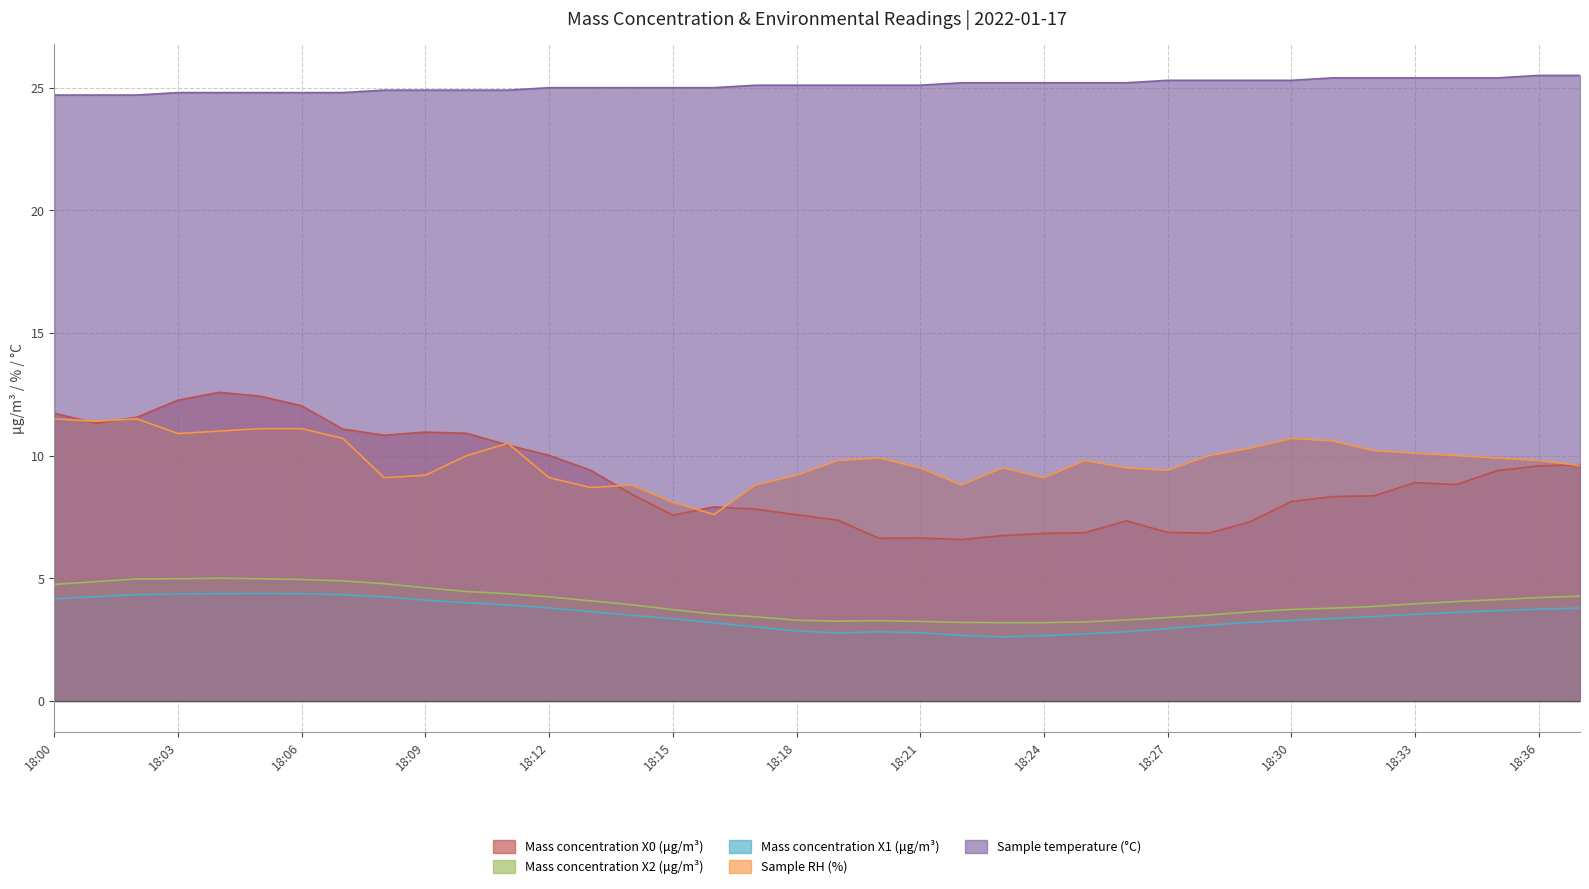

Reading left to right, what are all the values shown in this chart?

Mass concentration X0 (μg/m³): 11.7	11.3	11.6	12.3	12.6	12.4	12.0	11.1	10.8	11.0	10.9	10.4	10.0	9.4	8.4	7.6	7.9	7.8	7.6	7.4	6.6	6.6	6.6	6.7	6.8	6.9	7.3	6.9	6.8	7.3	8.1	8.3	8.4	8.9	8.8	9.4	9.6	9.6
Mass concentration X2 (μg/m³): 4.8	4.9	5.0	5.0	5.0	5.0	5.0	4.9	4.8	4.6	4.5	4.4	4.2	4.1	3.9	3.7	3.5	3.4	3.3	3.2	3.3	3.2	3.2	3.2	3.2	3.2	3.3	3.4	3.5	3.6	3.7	3.8	3.9	4.0	4.0	4.1	4.2	4.3
Mass concentration X1 (μg/m³): 4.2	4.2	4.3	4.4	4.4	4.4	4.4	4.3	4.2	4.1	4.0	3.9	3.8	3.6	3.5	3.4	3.2	3.0	2.9	2.8	2.8	2.8	2.7	2.6	2.7	2.7	2.8	3.0	3.1	3.2	3.3	3.4	3.4	3.5	3.6	3.7	3.7	3.8
Sample RH (%): 11.5	11.4	11.5	10.9	11.0	11.1	11.1	10.7	9.1	9.2	10.0	10.5	9.1	8.7	8.8	8.1	7.6	8.8	9.2	9.8	9.9	9.5	8.8	9.5	9.1	9.8	9.5	9.4	10.0	10.3	10.7	10.6	10.2	10.1	10.0	9.9	9.8	9.6
Sample temperature (°C): 24.7	24.7	24.7	24.8	24.8	24.8	24.8	24.8	24.9	24.9	24.9	24.9	25.0	25.0	25.0	25.0	25.0	25.1	25.1	25.1	25.1	25.1	25.2	25.2	25.2	25.2	25.2	25.3	25.3	25.3	25.3	25.4	25.4	25.4	25.4	25.4	25.5	25.5